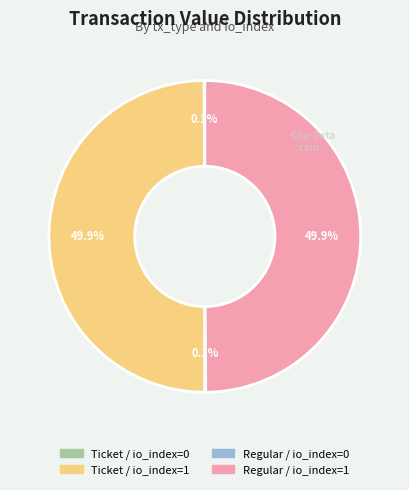

What percentage is NOT represented by Regular / io_index=1?

50.1%